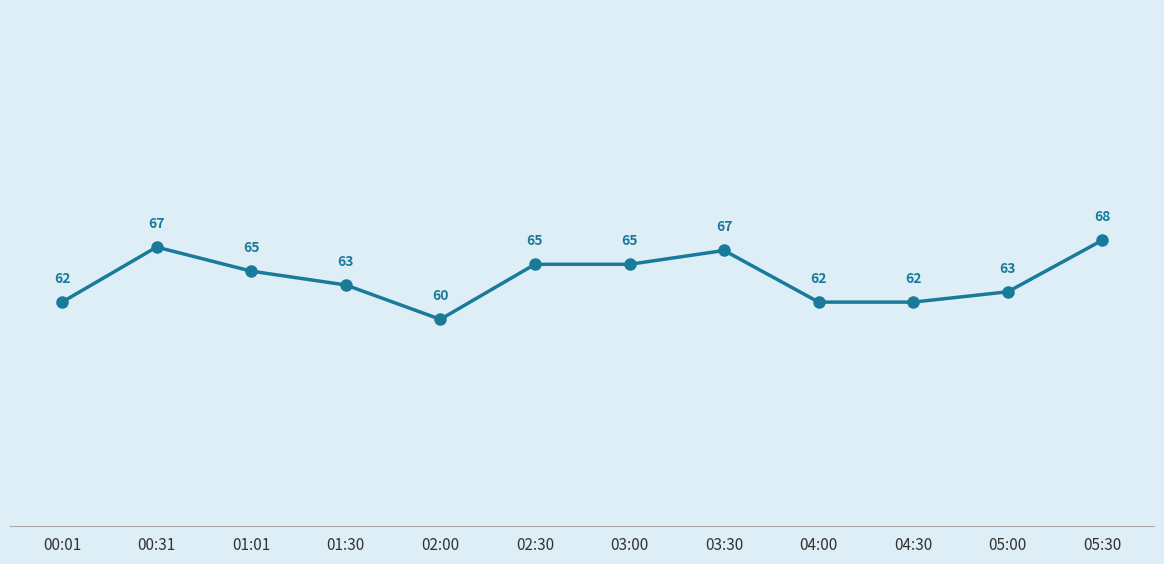

Where does the data first go above 64?

00:31